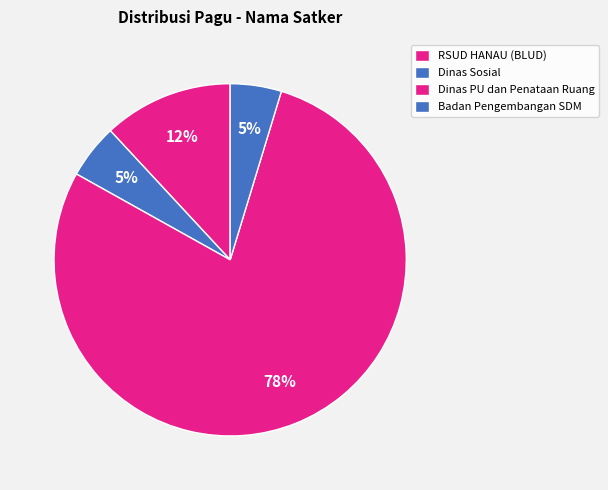

How many slices are in this pie chart?

4